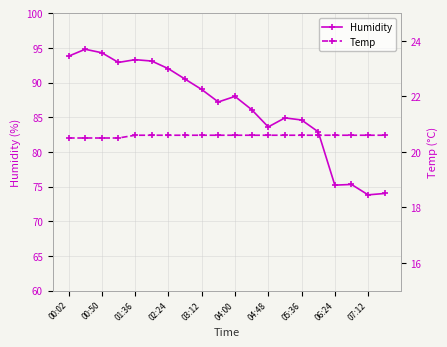

What is the label of the 18th point from the left?

17